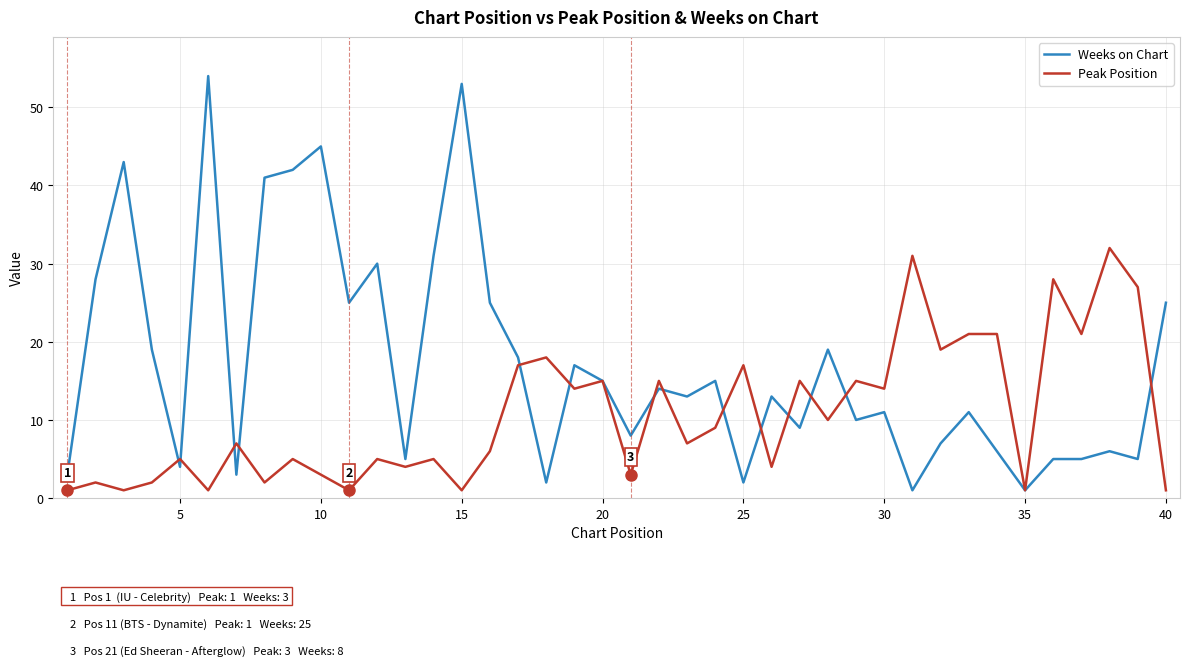

In Peak Position, how many points are lower than both neighbors (excluding endpoints)?

15